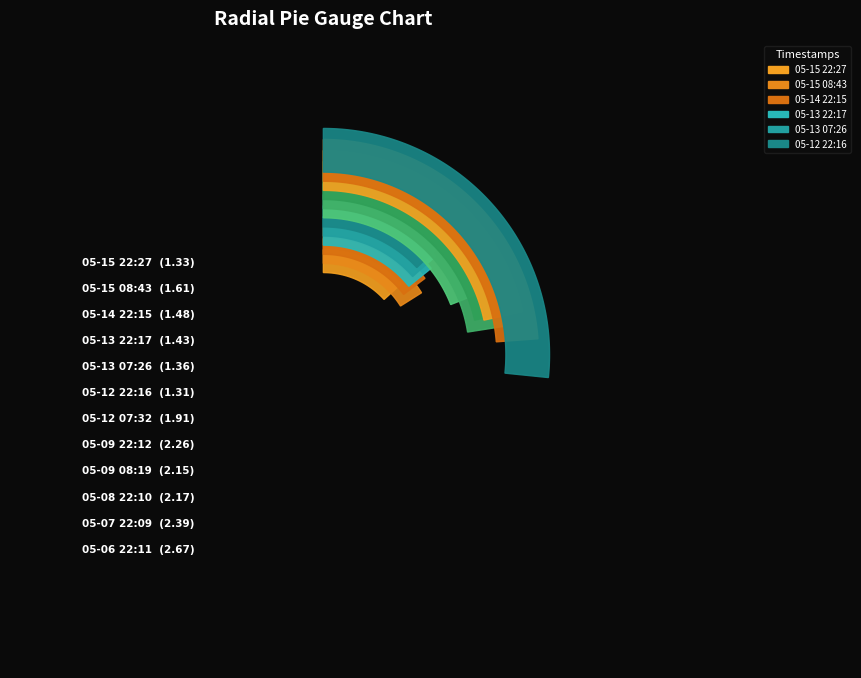

To the nearest percent, what portion does 2025-05-09 22:12 represent?

10%